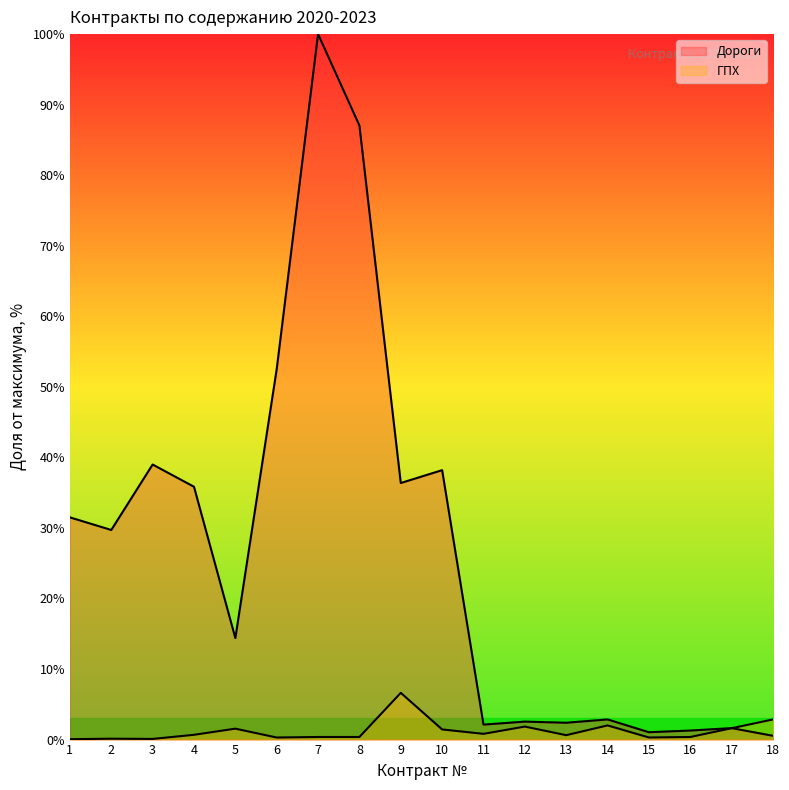

What is the value of the Дороги point at the 17th from the left?

1.6